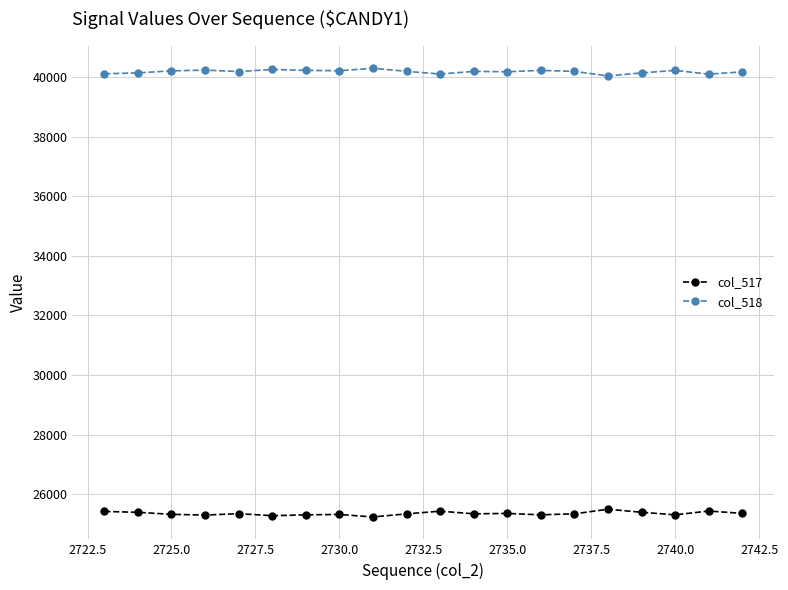

What is the sum of all col_517 values?

506951